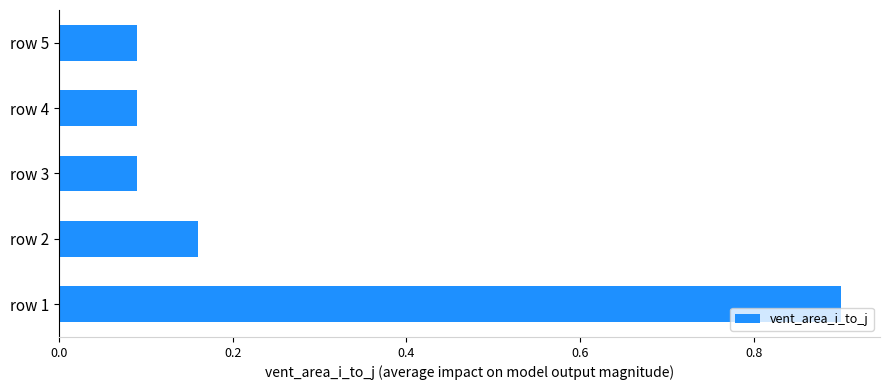

Which has a higher value, row 5 or row 1?

row 1